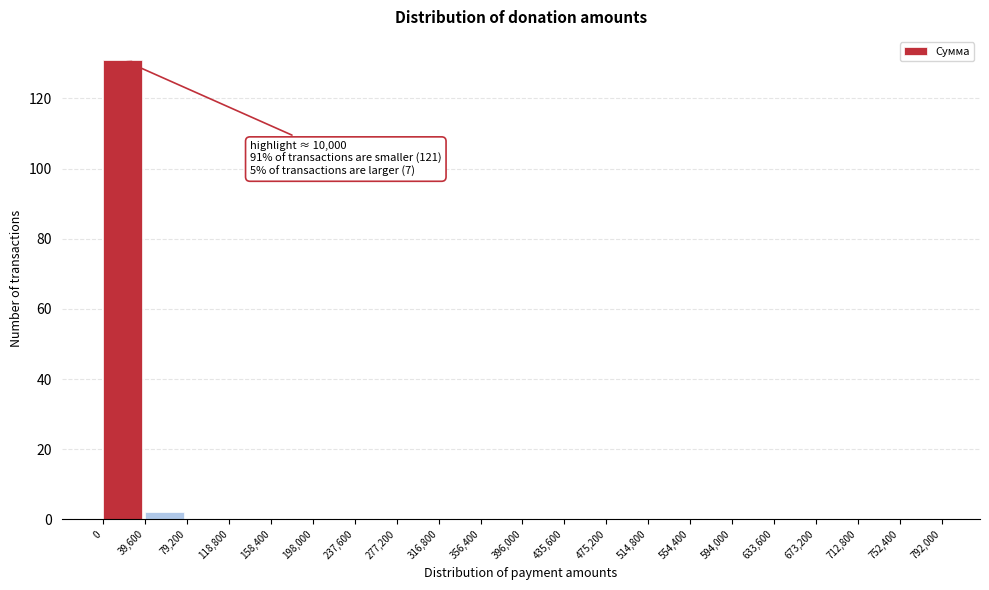

Over which range of the x-axis is the bar tallest?

0 to 39,600